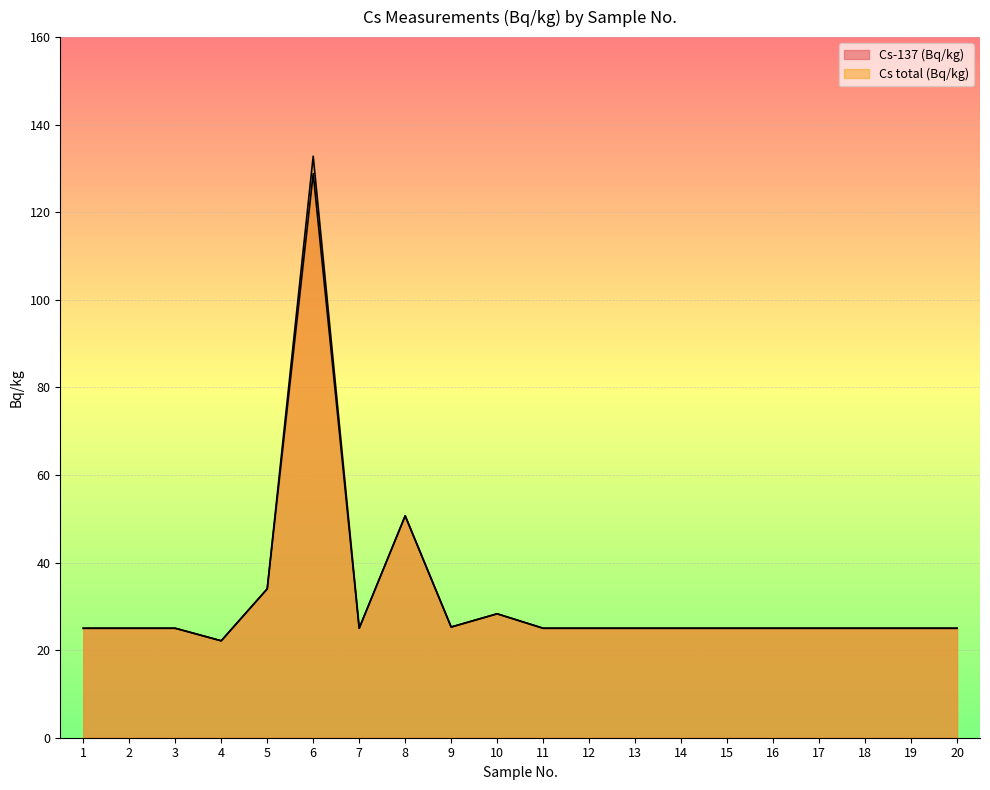

What is the minimum value for Cs-137 (Bq/kg)?

22.1